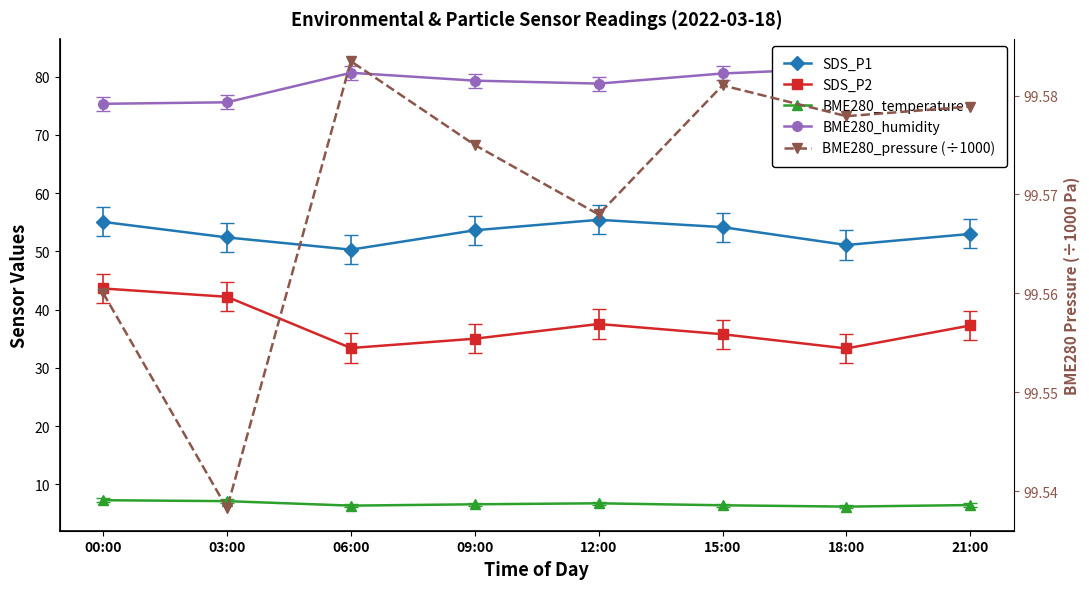

What is the label of the 2nd point from the left?

03:00